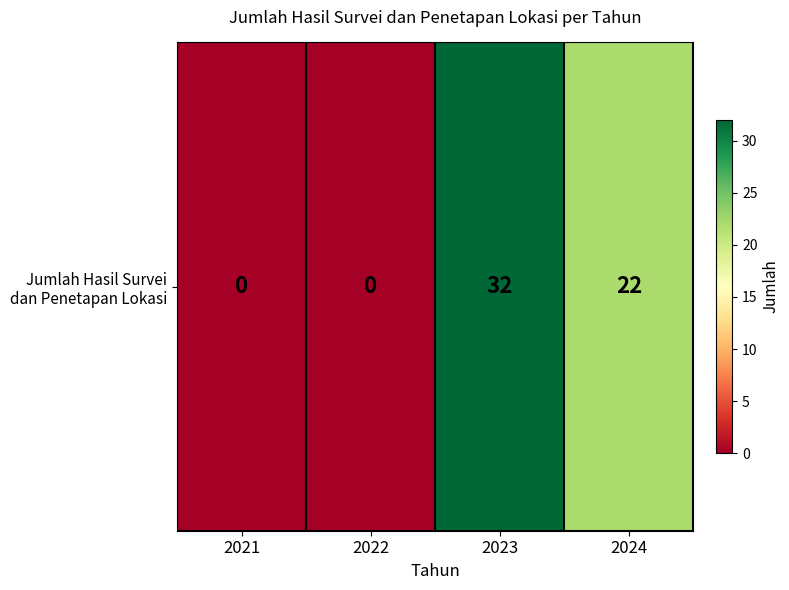

How many values are below 22?

2